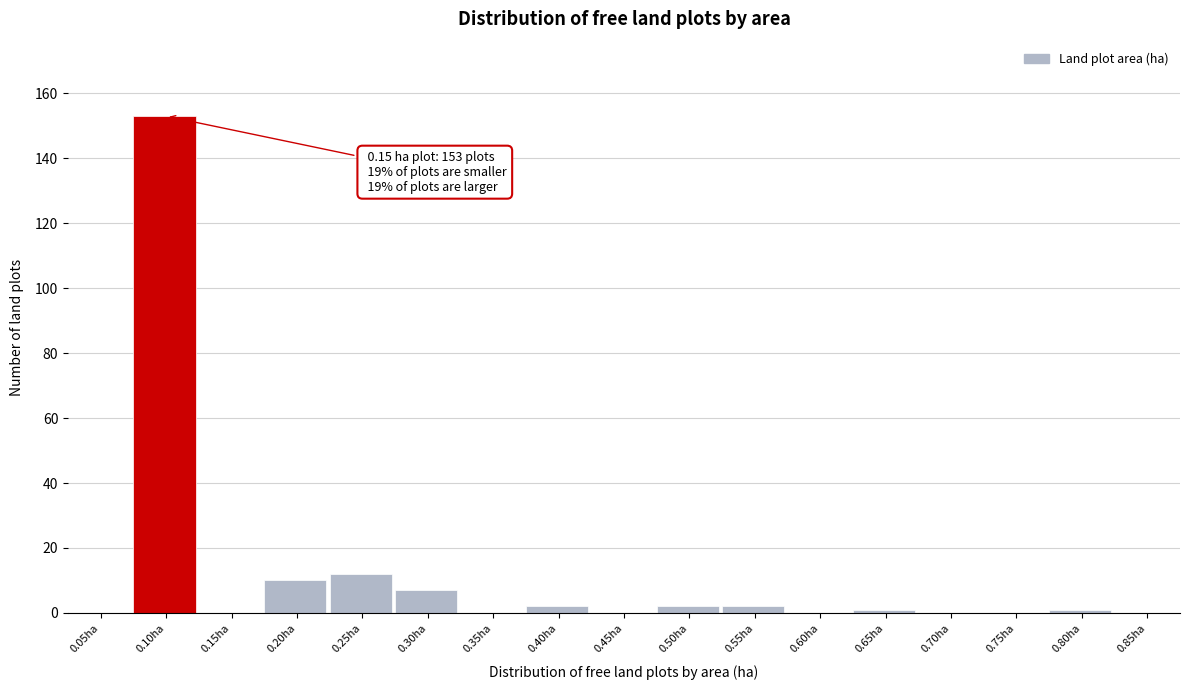

Reading left to right, transcribe all the data shown in this chart.

0.05ha=0	0.10ha=153	0.15ha=0	0.20ha=10	0.25ha=12	0.30ha=7	0.35ha=0	0.40ha=2	0.45ha=0	0.50ha=2	0.55ha=2	0.60ha=0	0.65ha=1	0.70ha=0	0.75ha=0	0.80ha=1	0.85ha=0